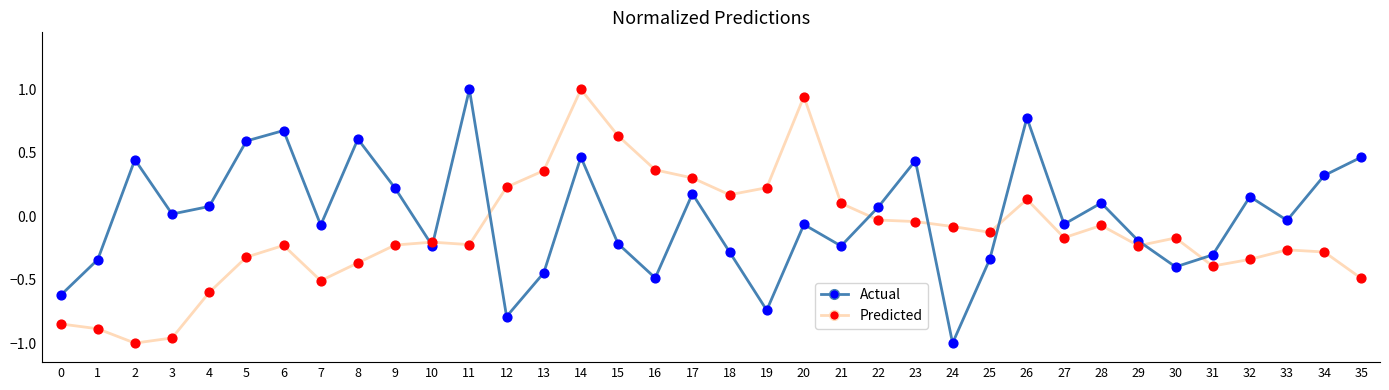

At which category is the sum across all series the highest?

14